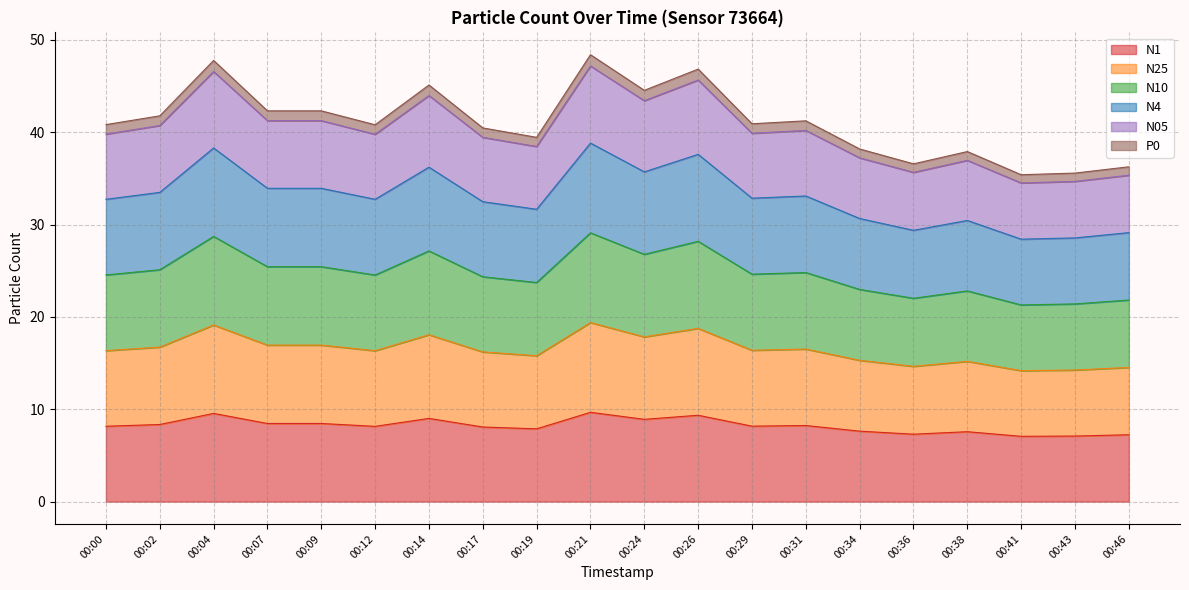

How many lines are shown in the chart?

6